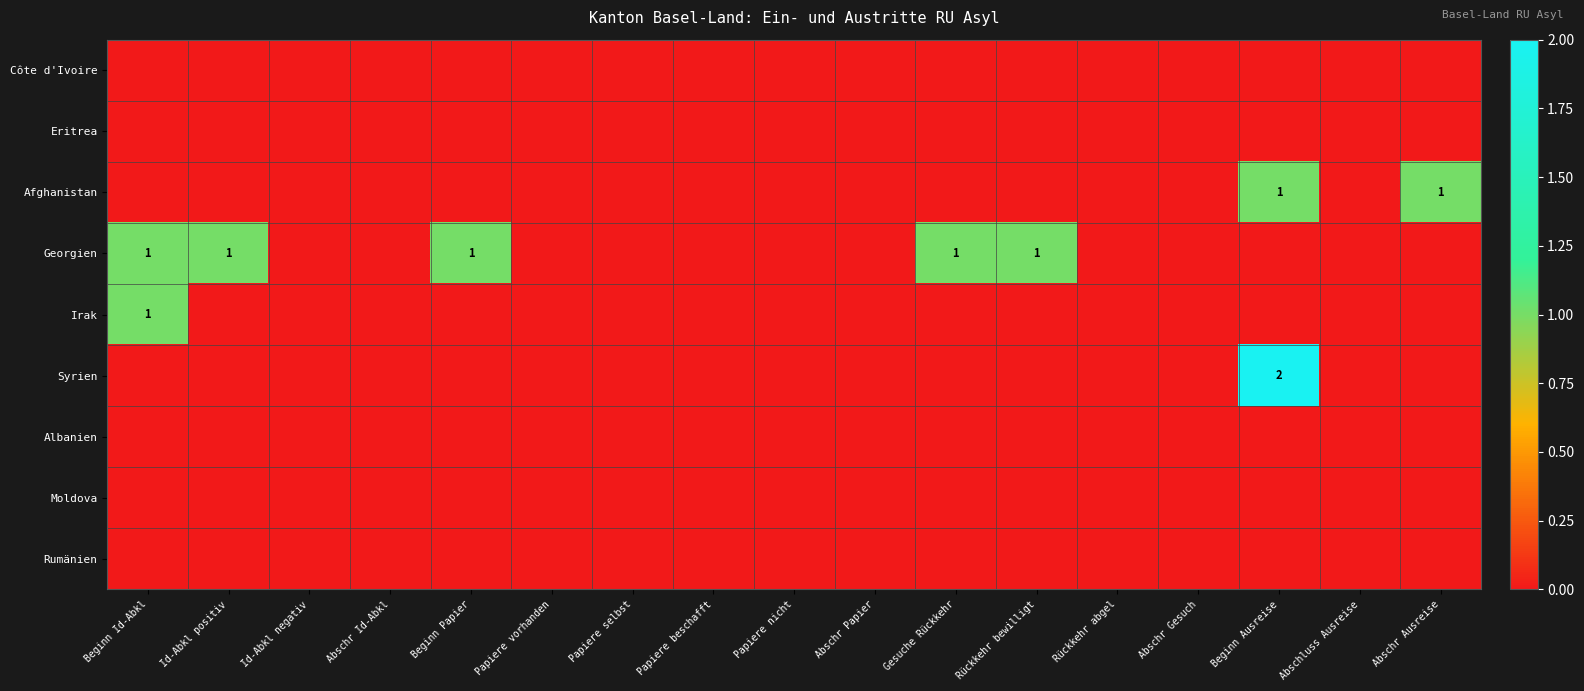

Rank the categories by Albanien value from lowest to highest.

Beginn Id-Abkl, Id-Abkl positiv, Id-Abkl negativ, Abschr Id-Abkl, Beginn Papier, Papiere vorhanden, Papiere selbst, Papiere beschafft, Papiere nicht, Abschr Papier, Gesuche Rückkehr, Rückkehr bewilligt, Rückkehr abgel, Abschr Gesuch, Beginn Ausreise, Abschluss Ausreise, Abschr Ausreise